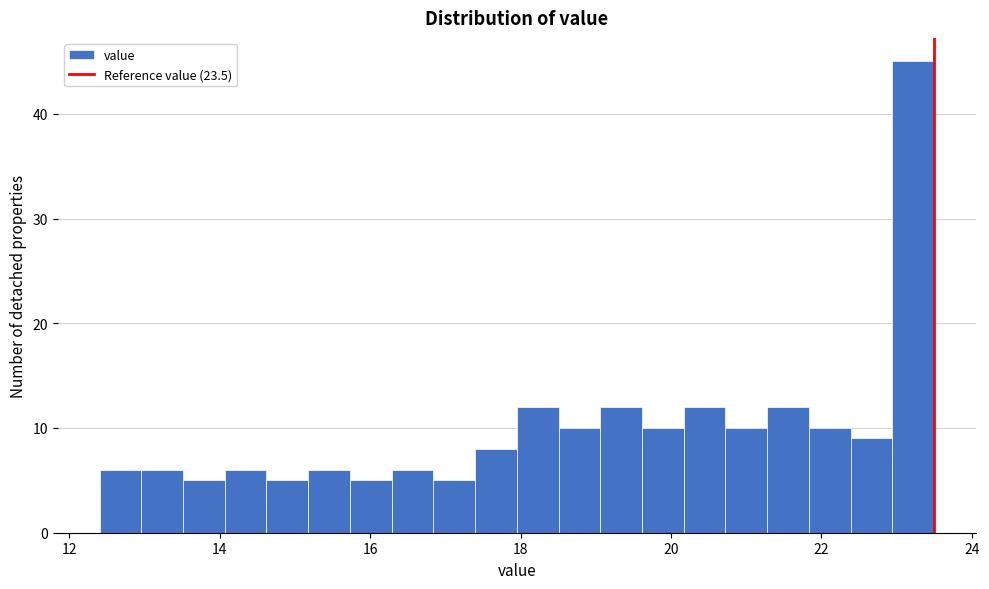

Around what value on the x-axis is the tallest bar? Give the approximate position of its centre, as read against the axis.

23.2